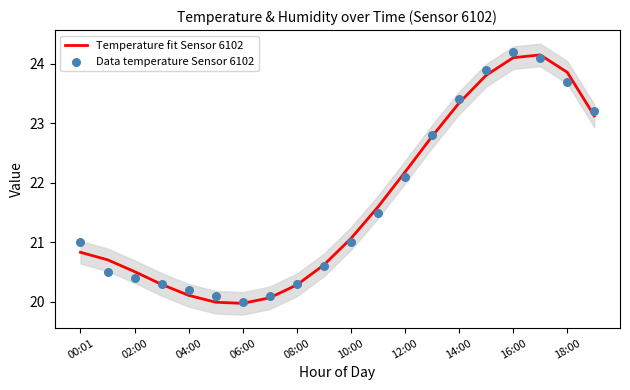

Which series reaches the minimum Y coordinate?

Temperature fit Sensor 6102